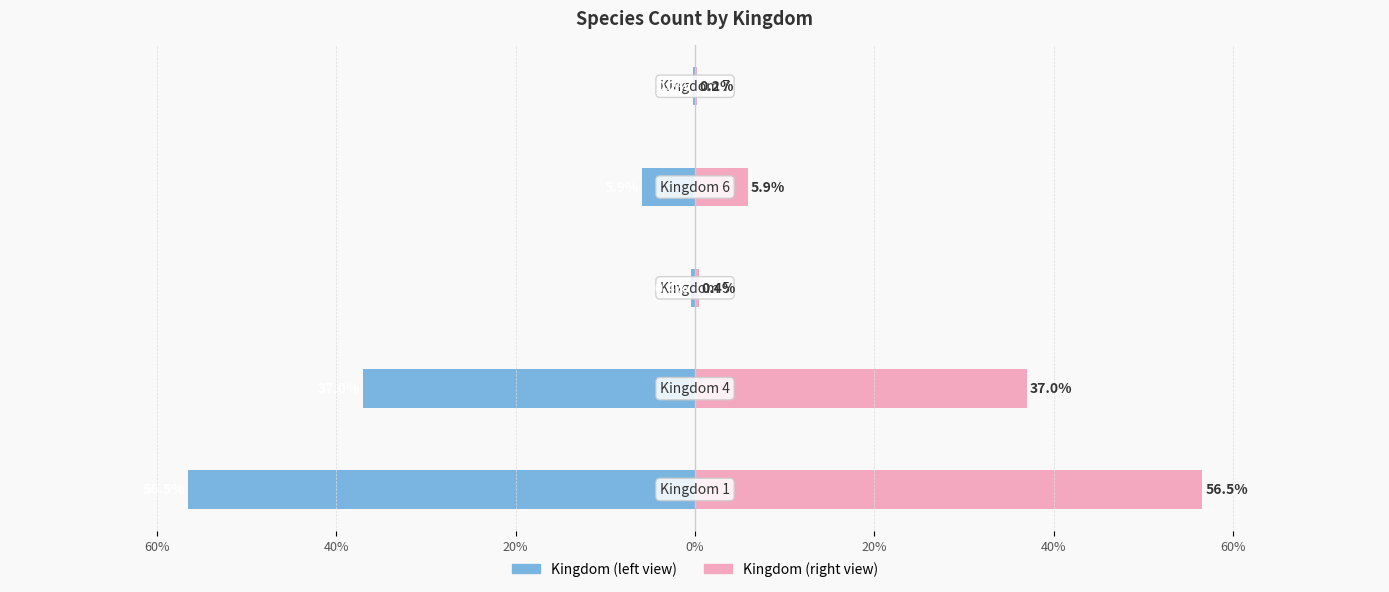

What is the difference between the maximum and minimum values in the Raw Count (left) series?

56.3